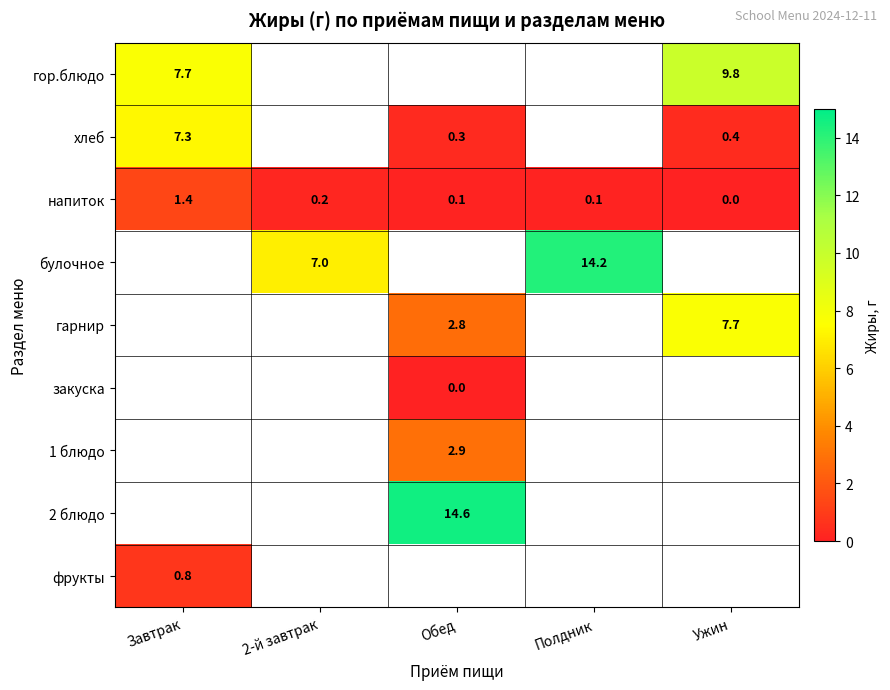

Is it true that напиток equals 0.1 at Полдник?

True